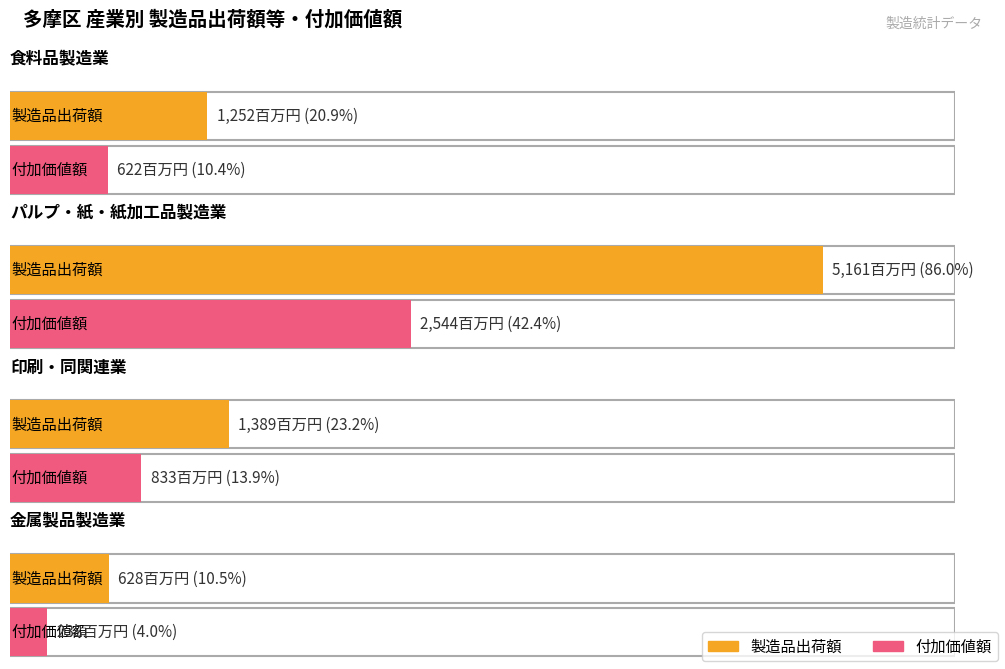

What position from the right is パルプ・紙・紙加工品製造業?

3